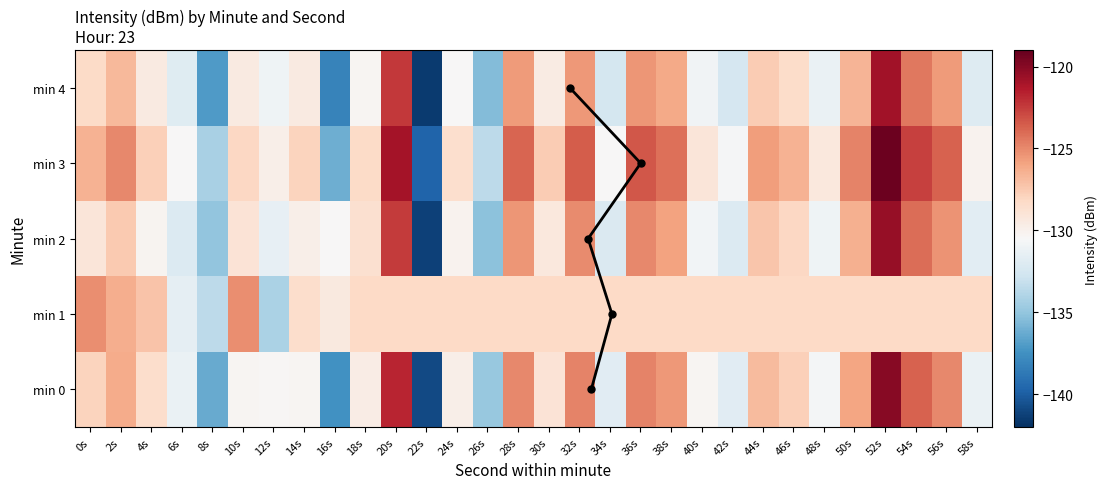

What is the sum of all 1 values?

-3853.9